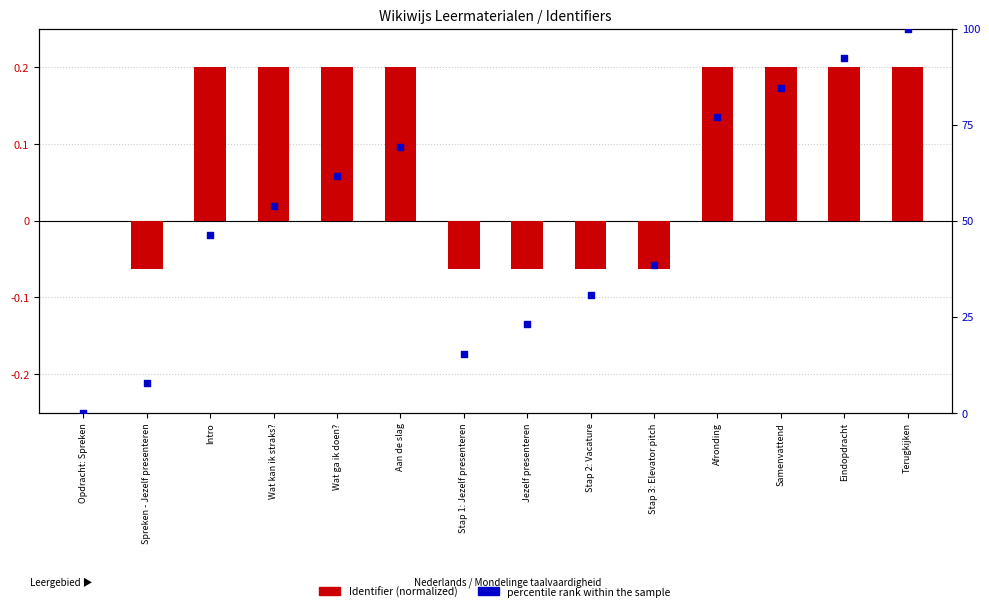

What are all the series names shown in the legend?

Identifier (normalized), percentile rank within the sample